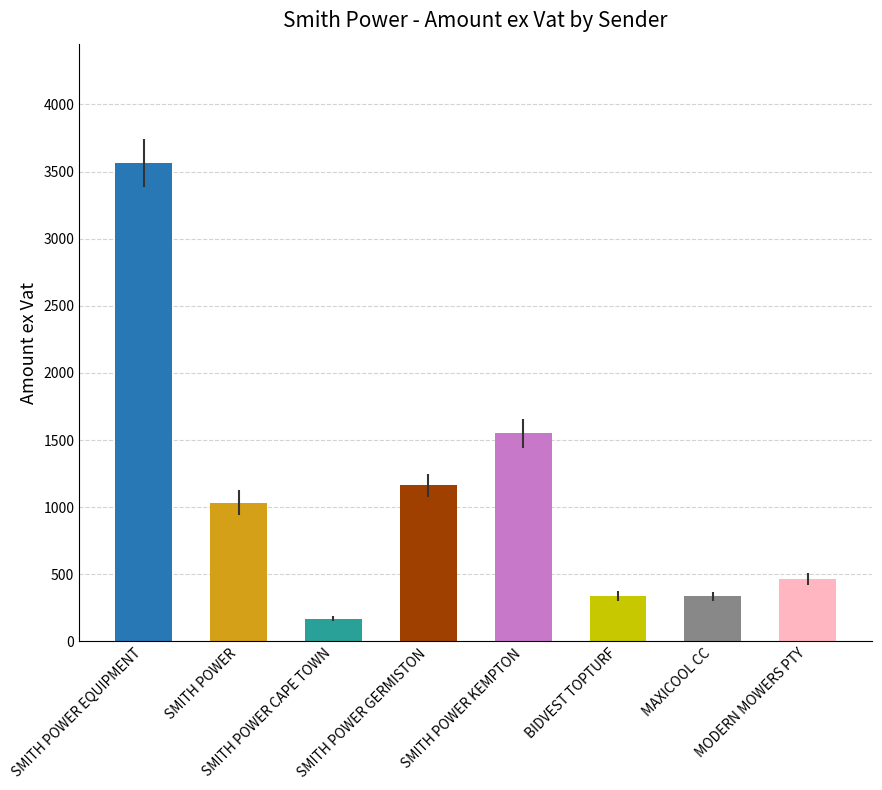

Are the bars horizontal?

No